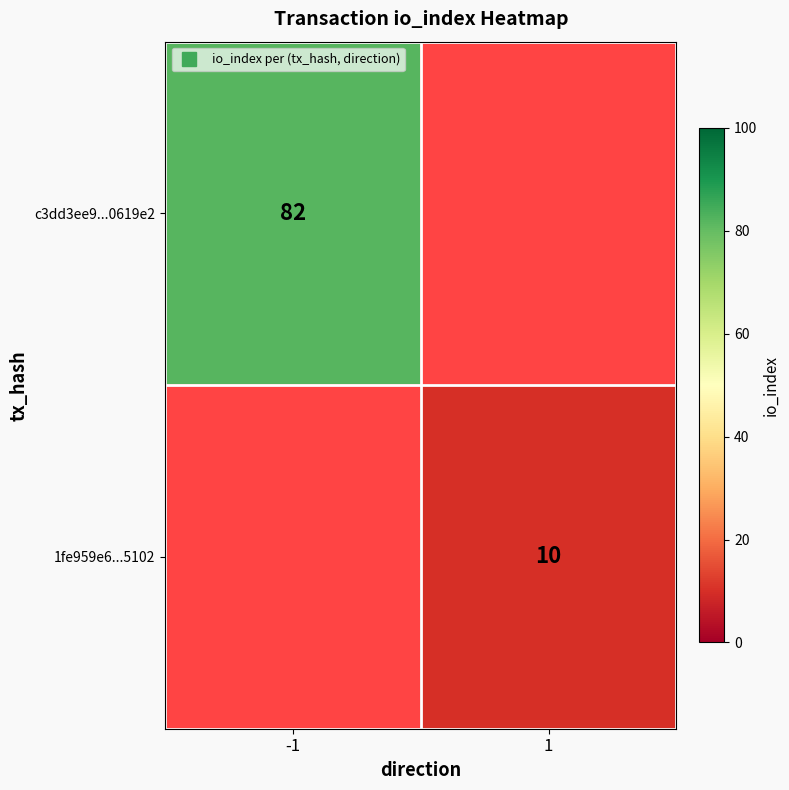

Which series has the widest spread of values?

c3dd3ee9...0619e2